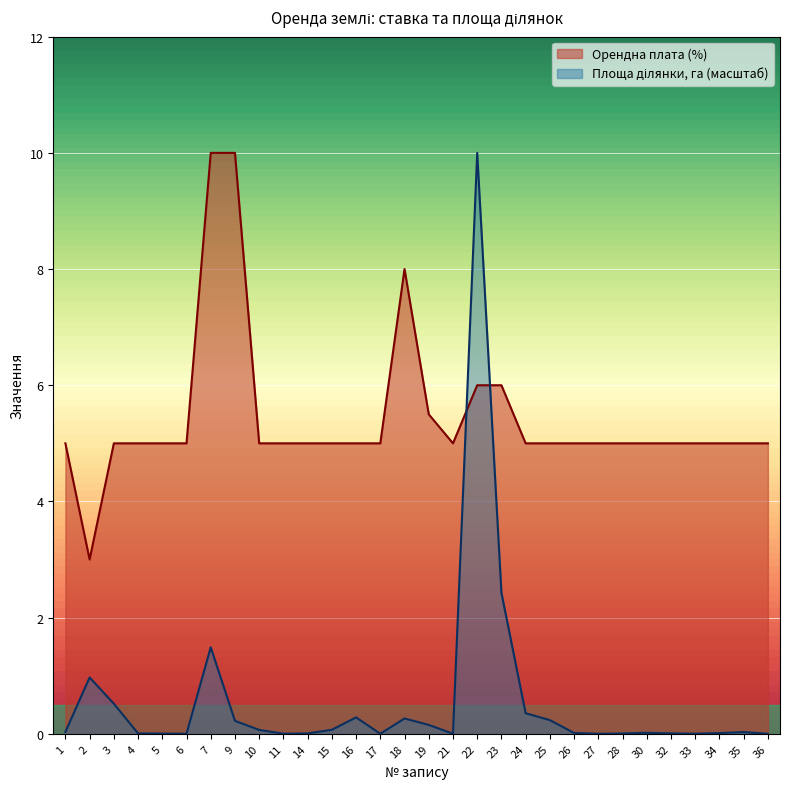

The value of Площа ділянки, га at 5 is 0.0. True or false?

True